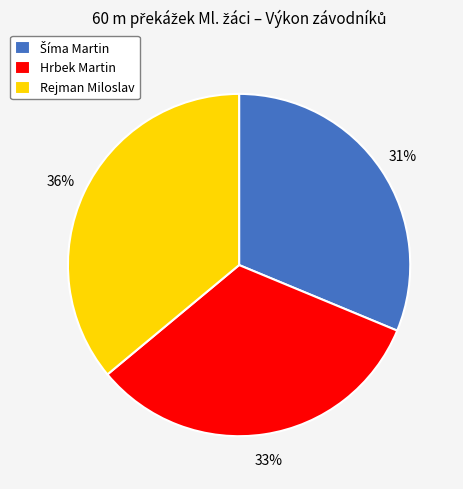

To the nearest percent, what percentage of the pie is Rejman Miloslav?

36%